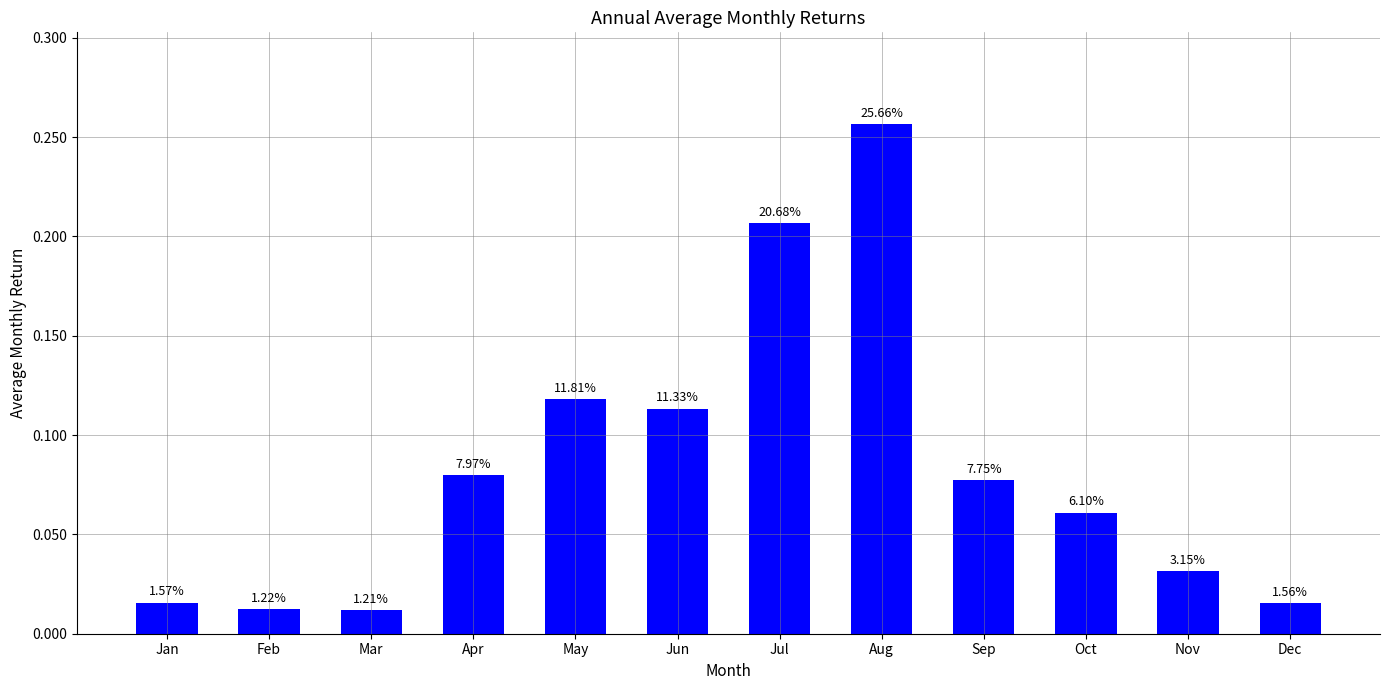

Reading right to left, list all the values displayed in this chart.

0.0	0.0	0.1	0.1	0.3	0.2	0.1	0.1	0.1	0.0	0.0	0.0